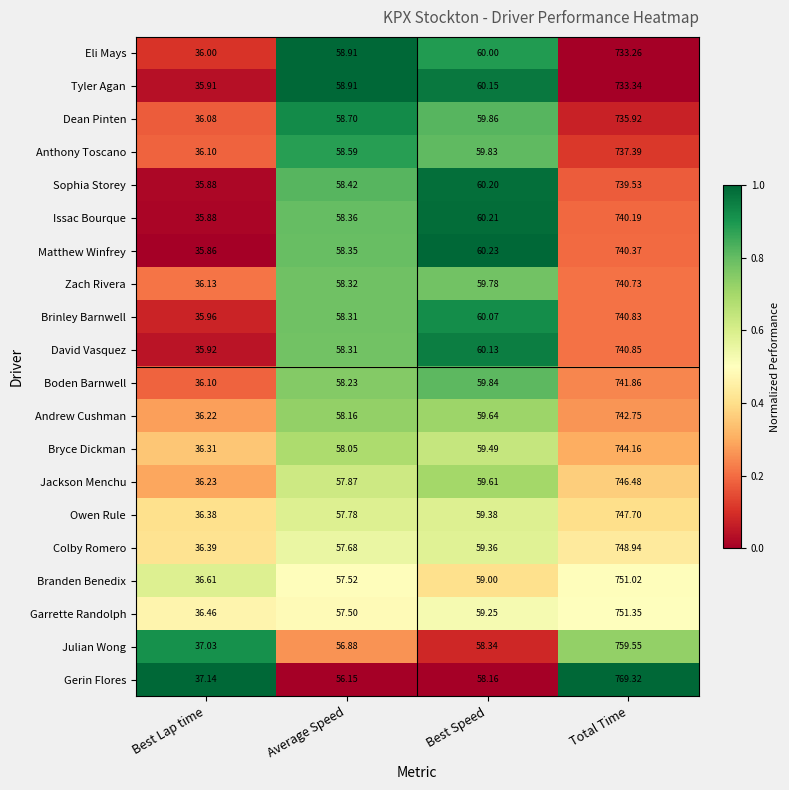

At which category does the chart reach its minimum across all series?

Best Lap time